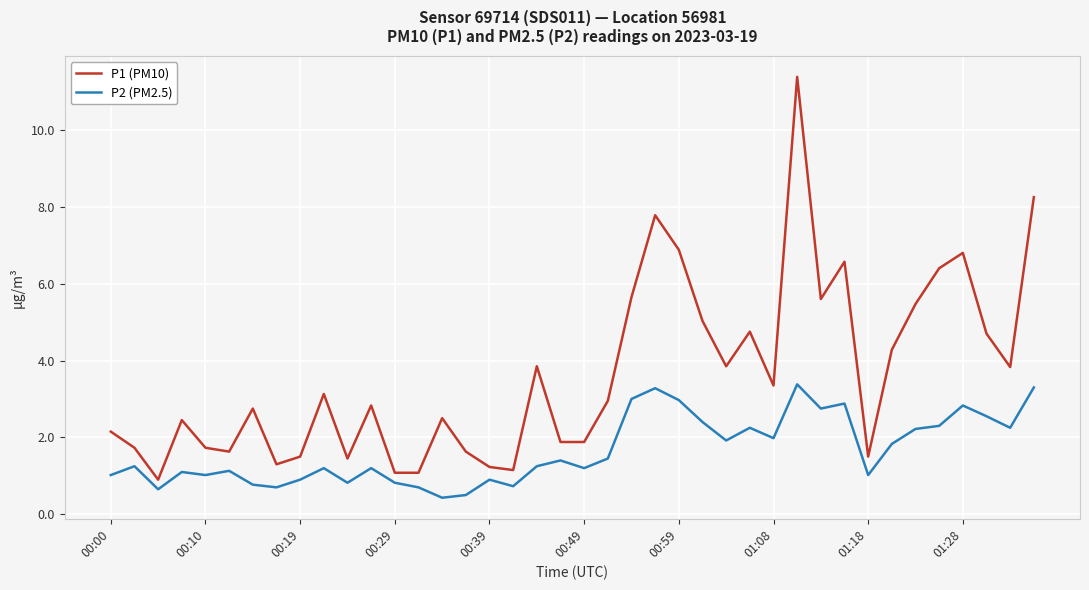

True or false: P1 (PM10) and P2 (PM2.5) cross at least once.

False